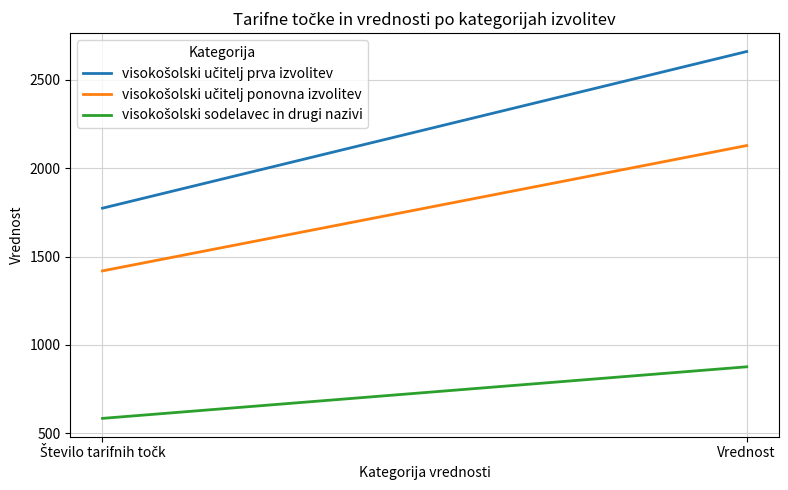

Does the chart display data point markers on the line(s)?

No